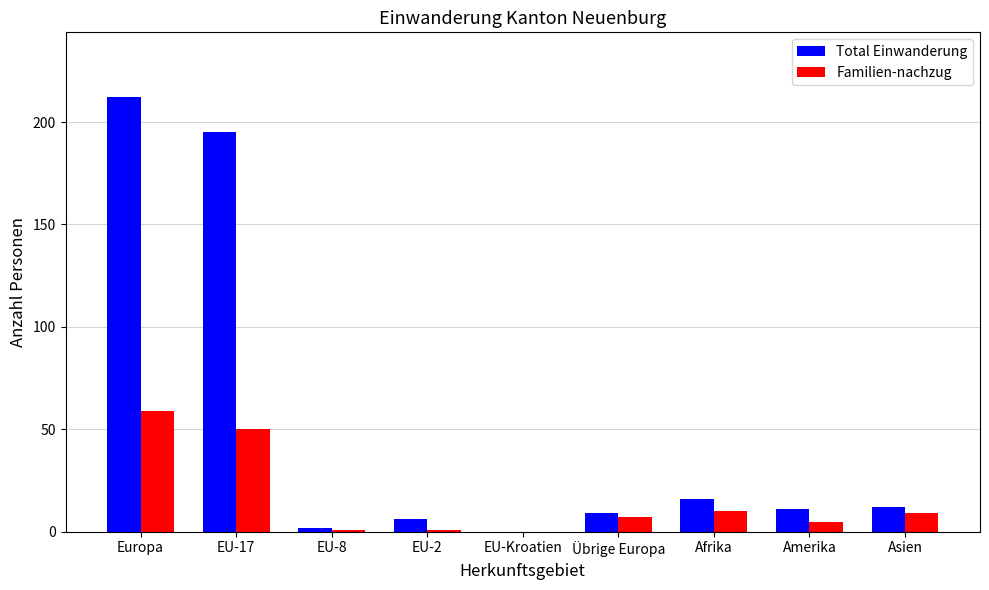

What is the sum of all Familien-nachzug values?

142